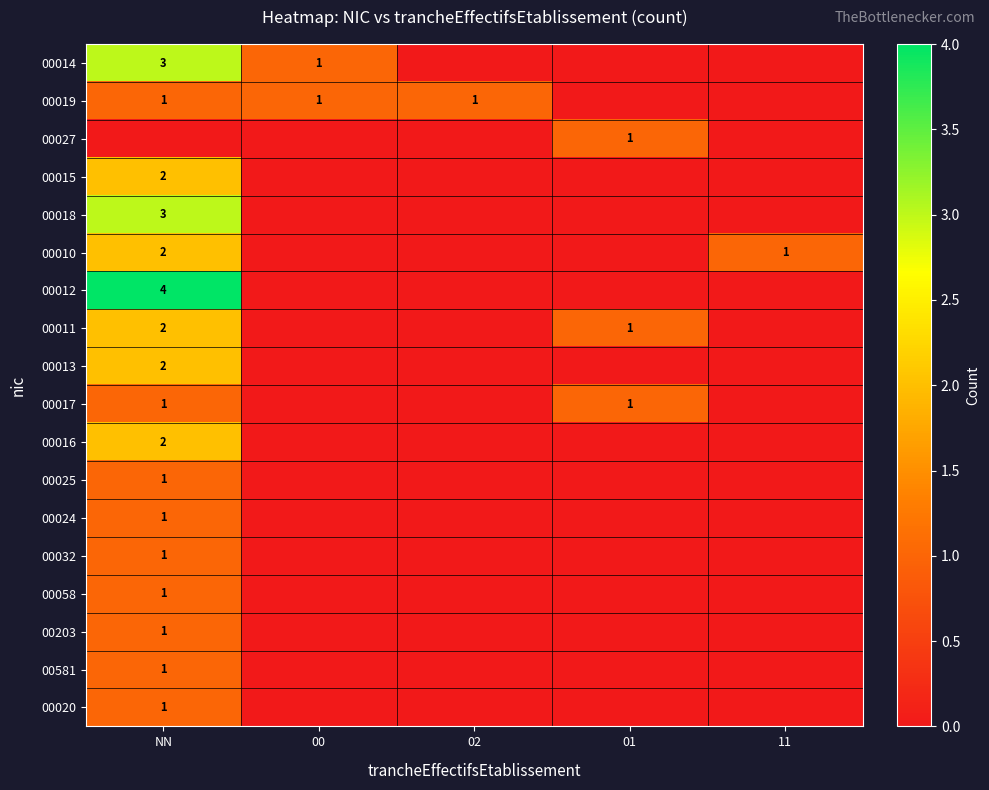

True or false: 00019 has a value of 1 at NN.

True